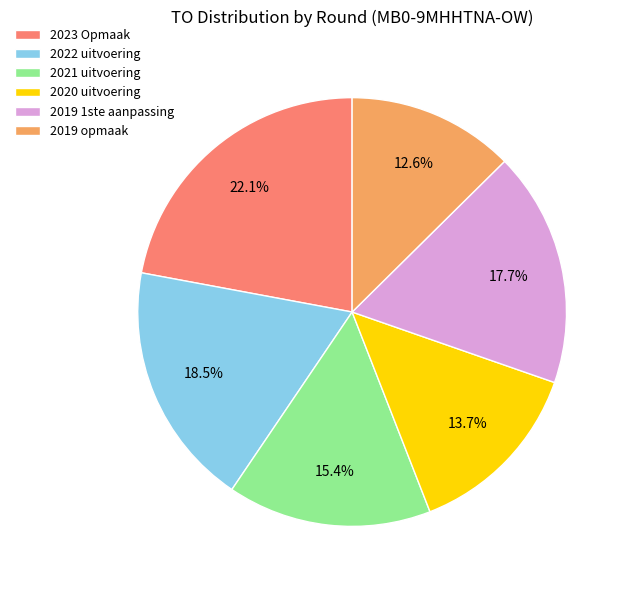

What percentage is the 2020 uitvoering slice, to the nearest percent?

14%